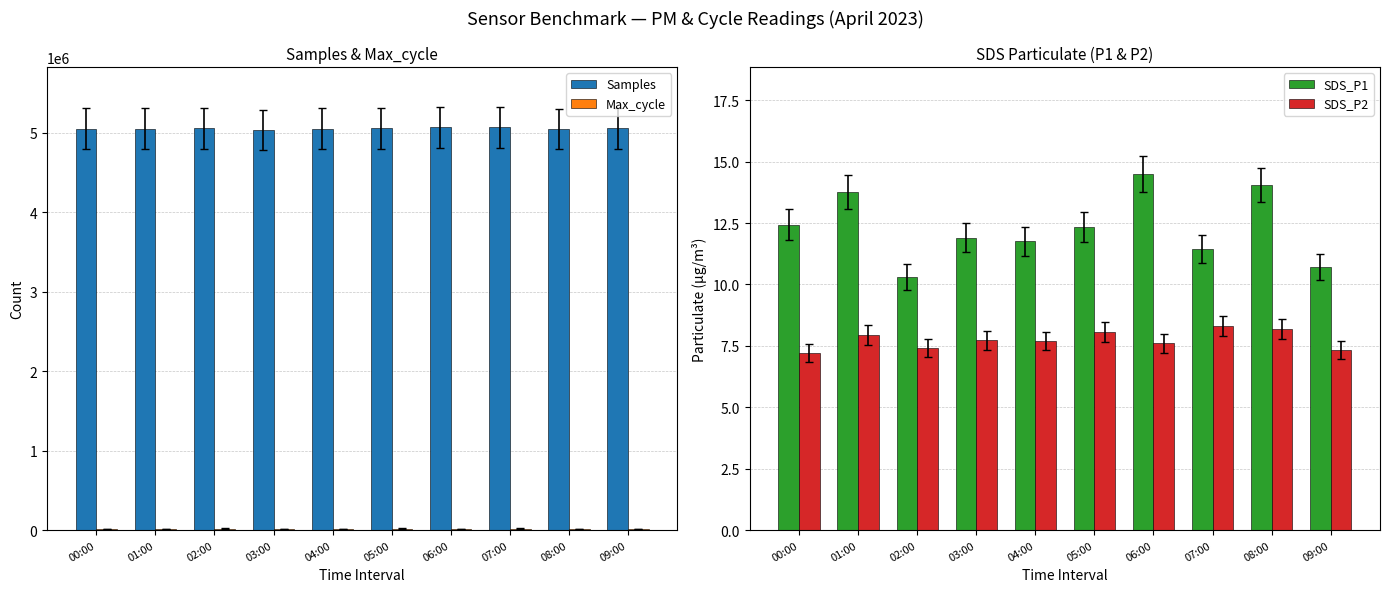

What is the label of the 1st bar from the left?

00:00